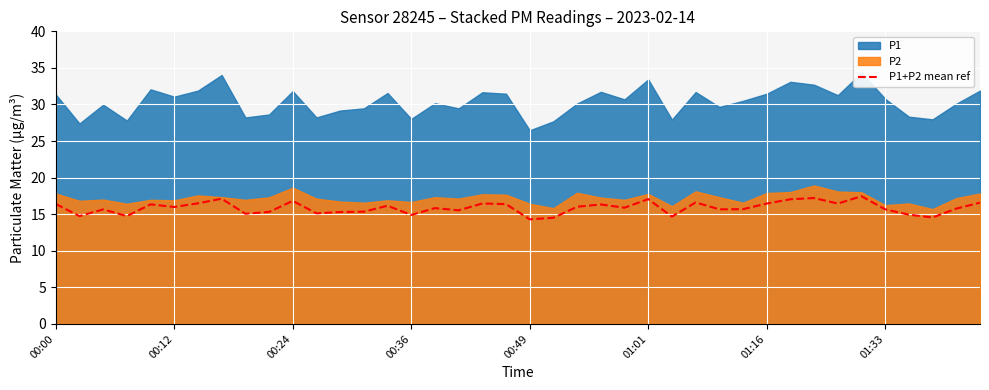

The P1+P2 mean ref series shows 10.3 at 00:36. True or false?

False